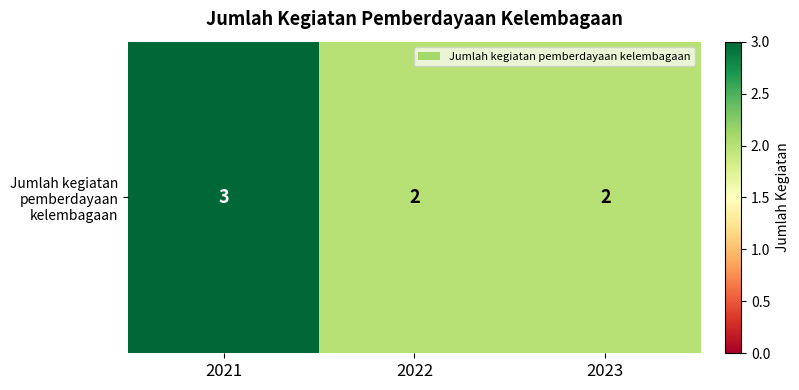

Between 2023 and 2022, which is larger?

2023